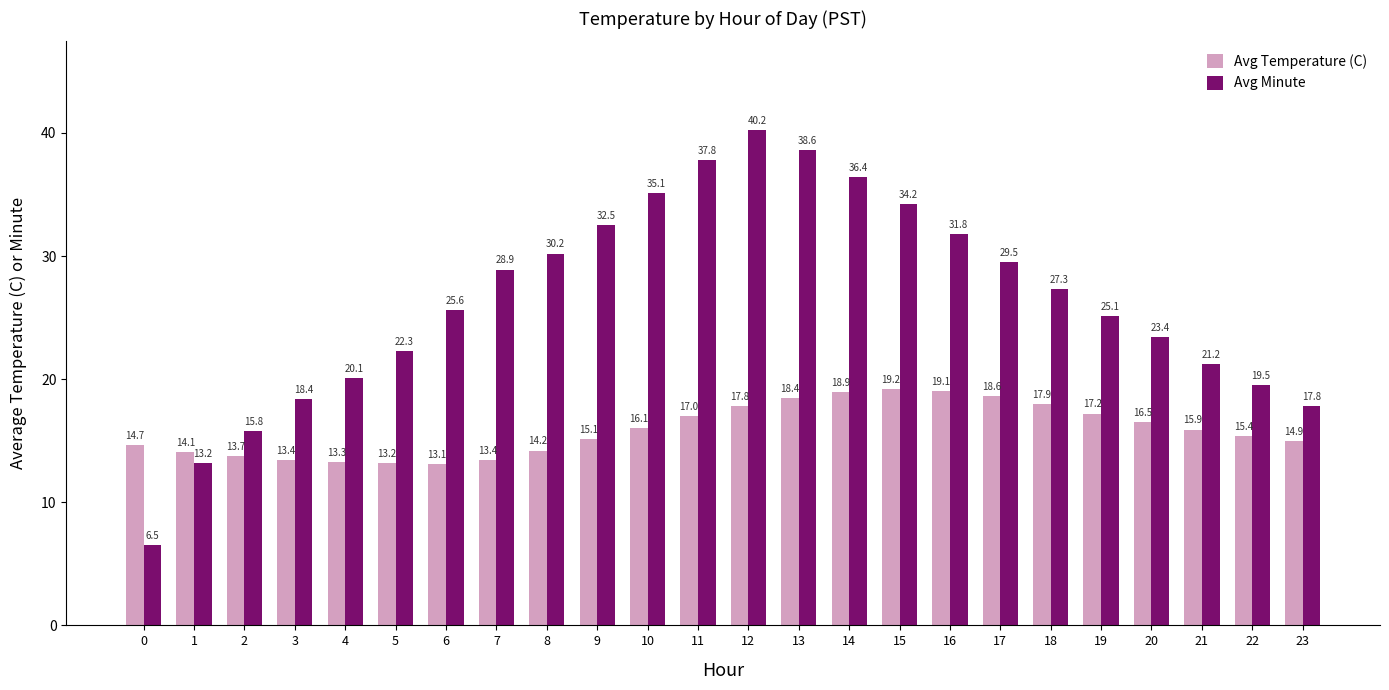

What is the difference between the maximum and second lowest values in the Avg Minute series?

27.0